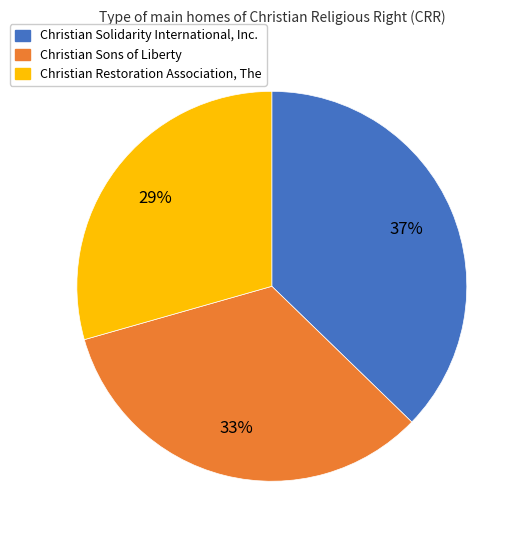

Does any single category account for the majority?

No